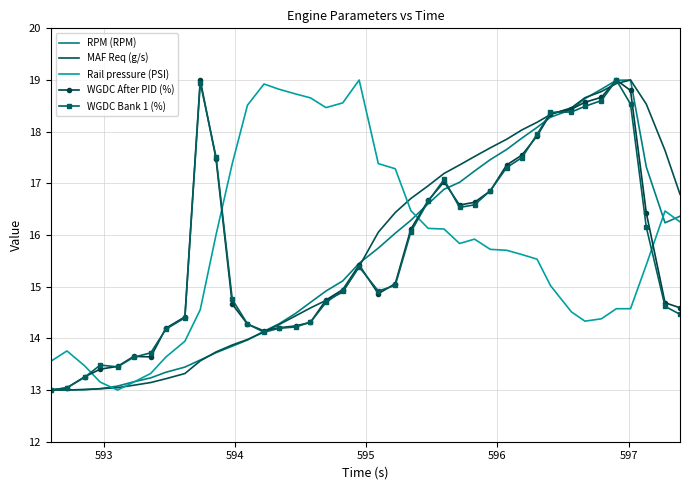

True or false: Rail pressure (PSI) and WGDC After PID (%) cross at least once.

True